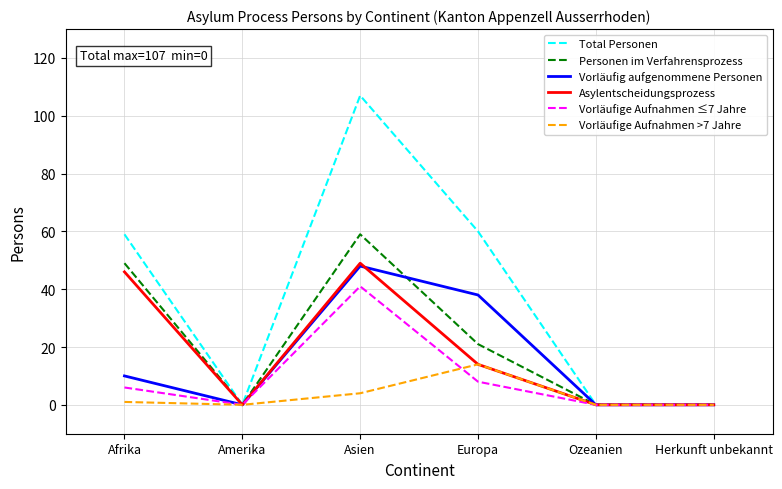

The Total Personen series shows 38 at Amerika. True or false?

False